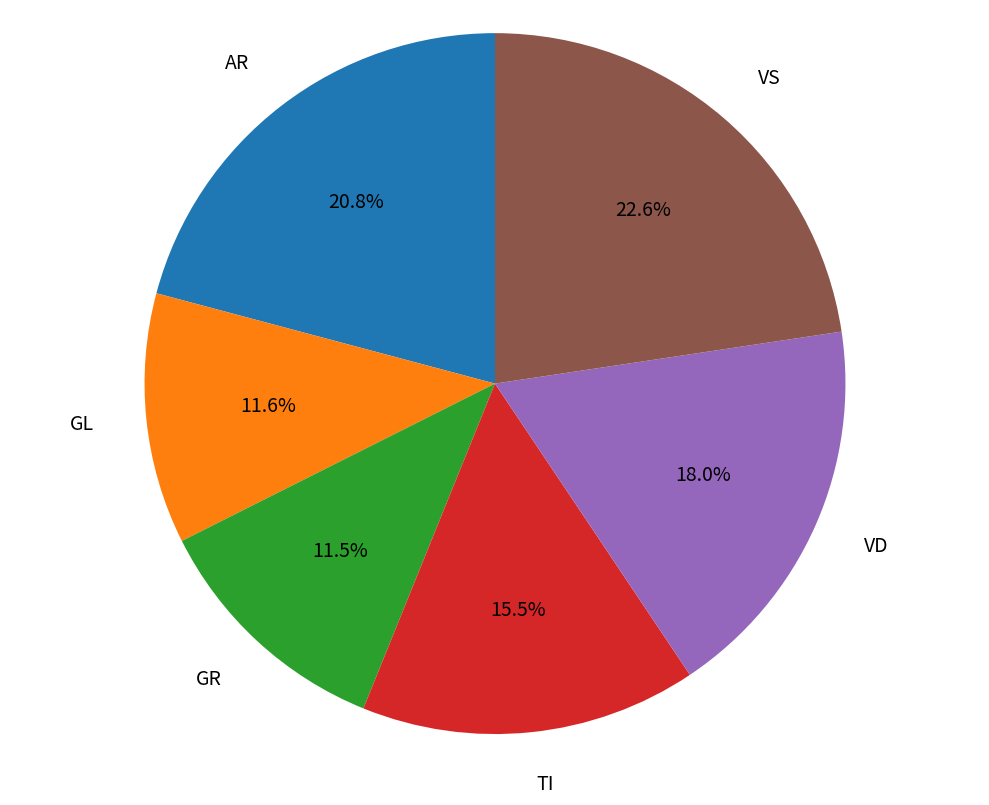

Is there a majority slice in this chart?

No